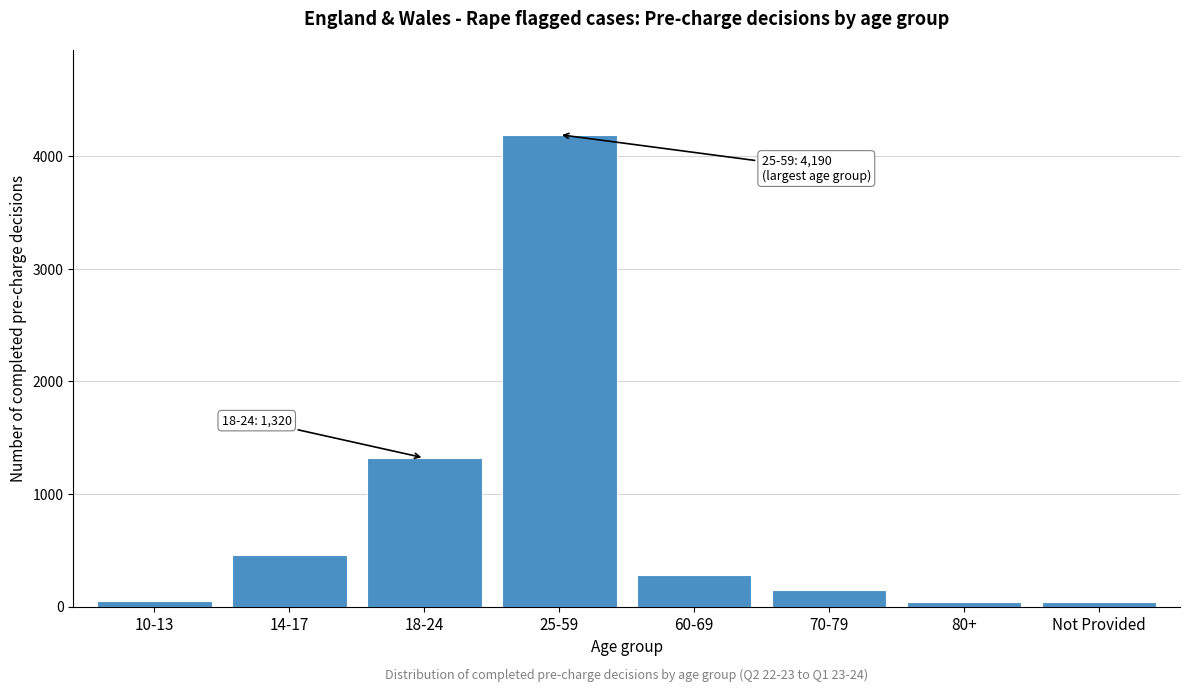

The value at 18-24 is 663. True or false?

False